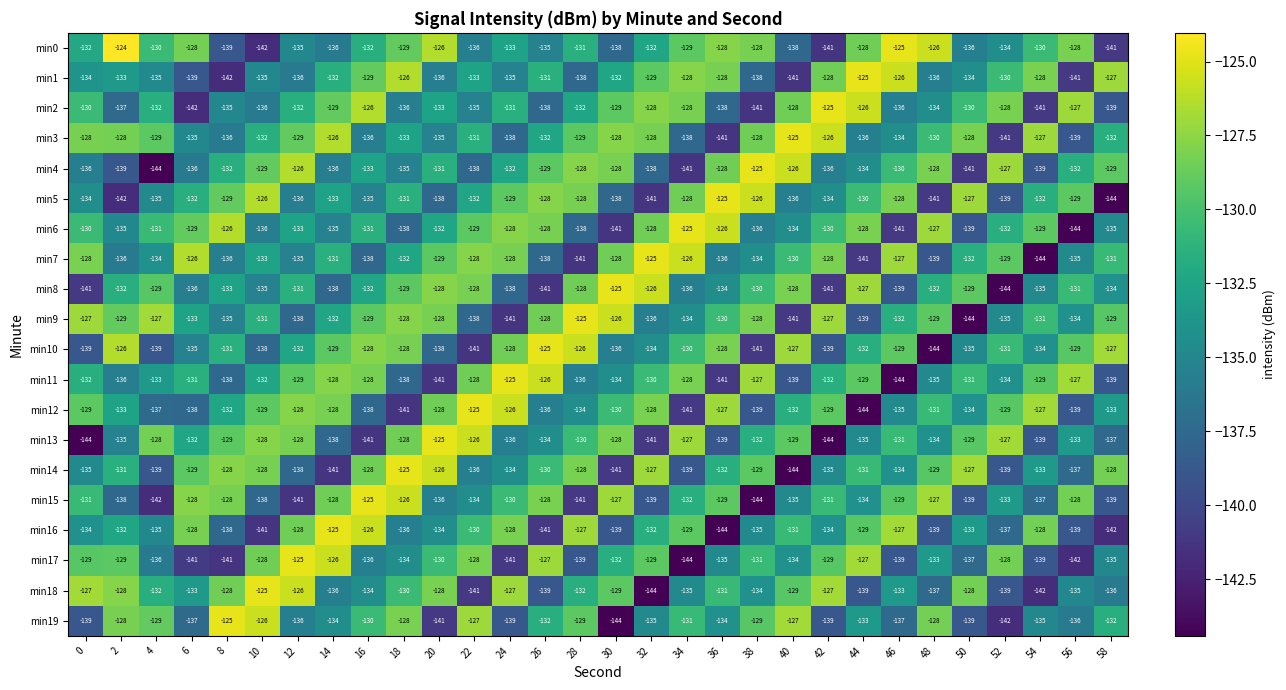

Which label corresponds to the largest value in the chart?

2